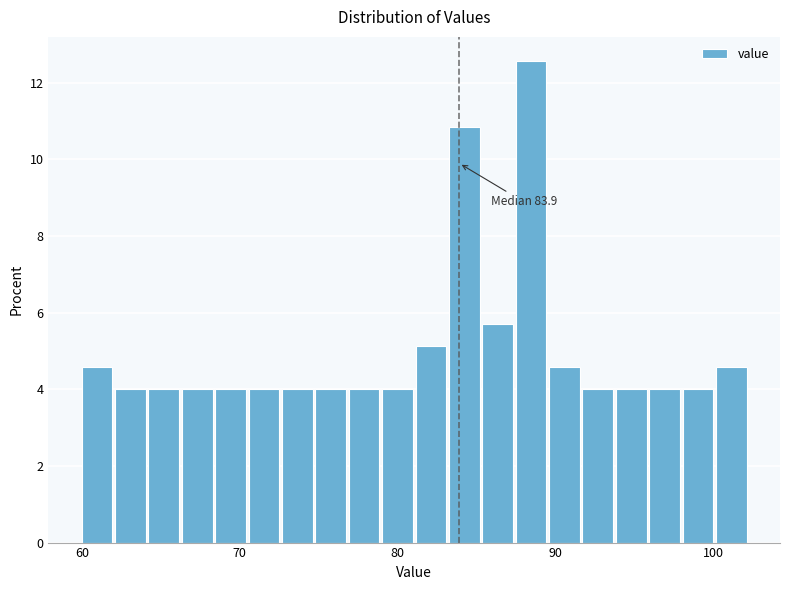

Around what value on the x-axis is the tallest bar? Give the approximate position of its centre, as read against the axis.

88